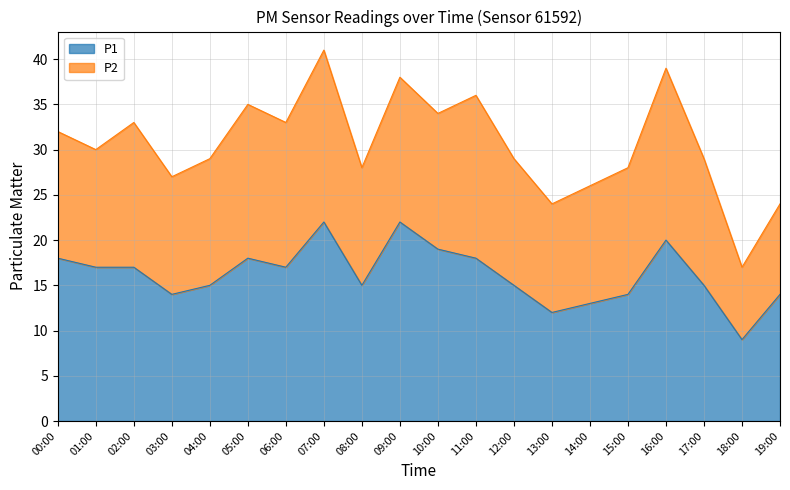

What position from the right is 12:00?

8